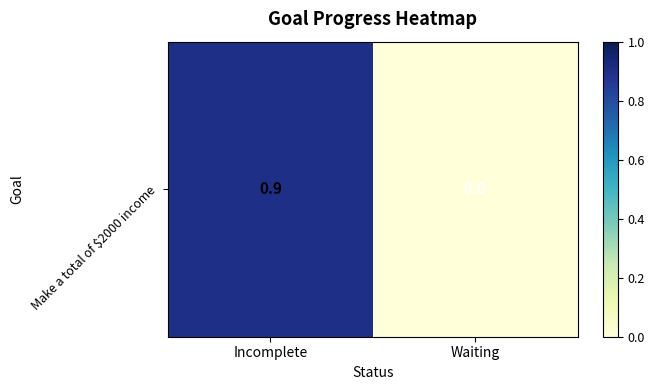

What is the maximum value shown in the chart?

0.9